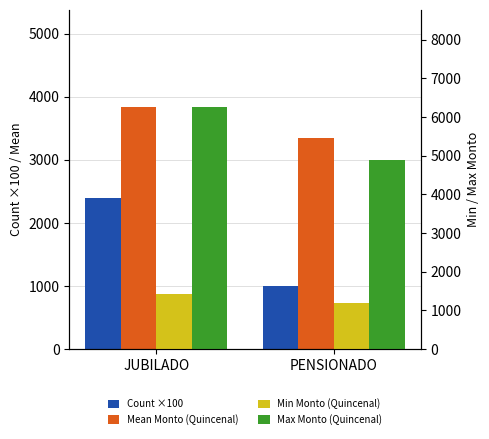

Is it true that Min Monto (Quincenal) equals 2021.8 at PENSIONADO?

False